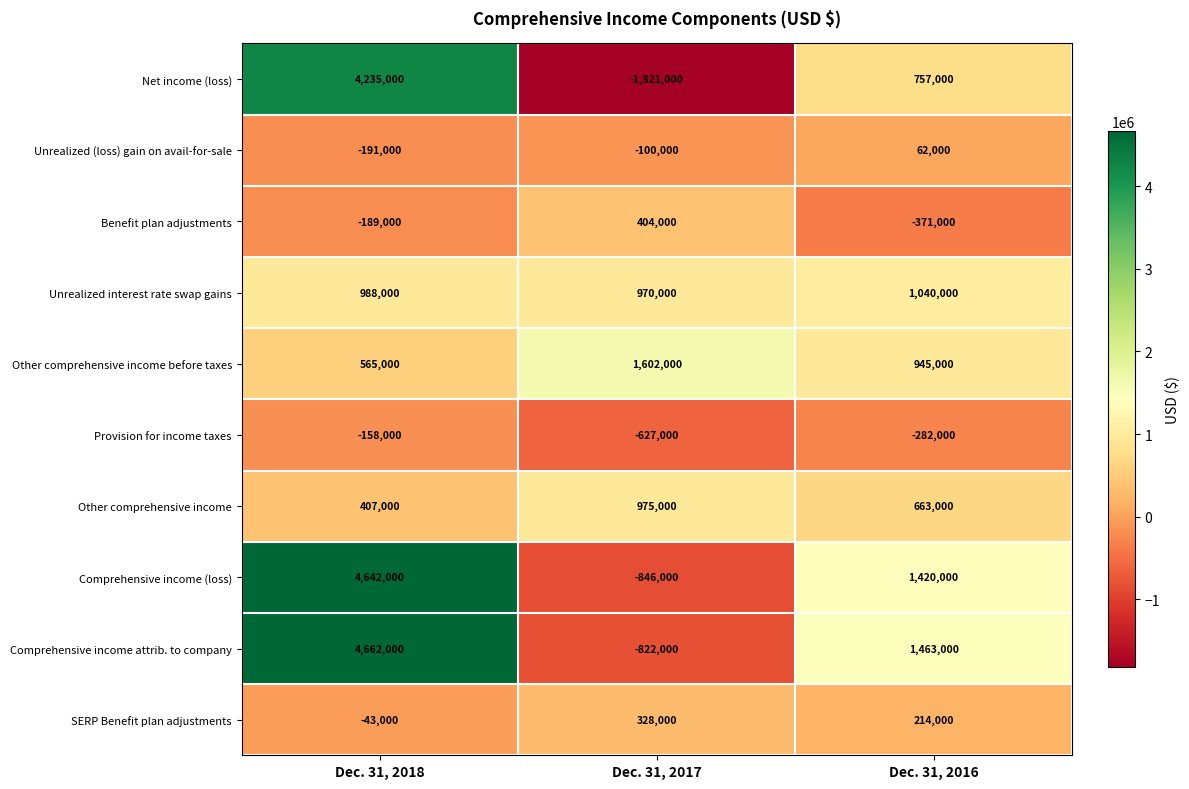

Is the value of Provision for income taxes at Dec. 31, 2018 greater than the value of Benefit plan adjustments at Dec. 31, 2016?

Yes